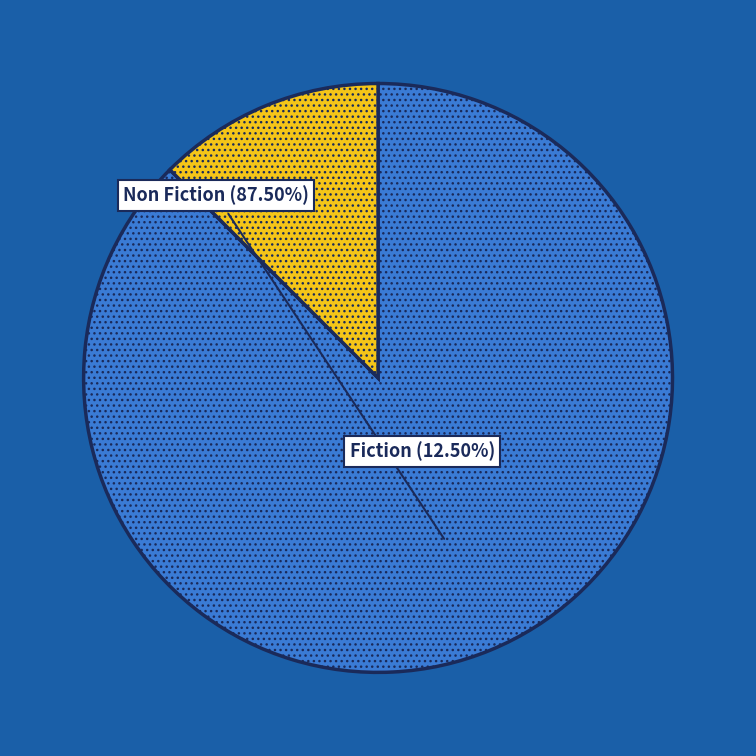

Is there a majority slice in this chart?

Yes